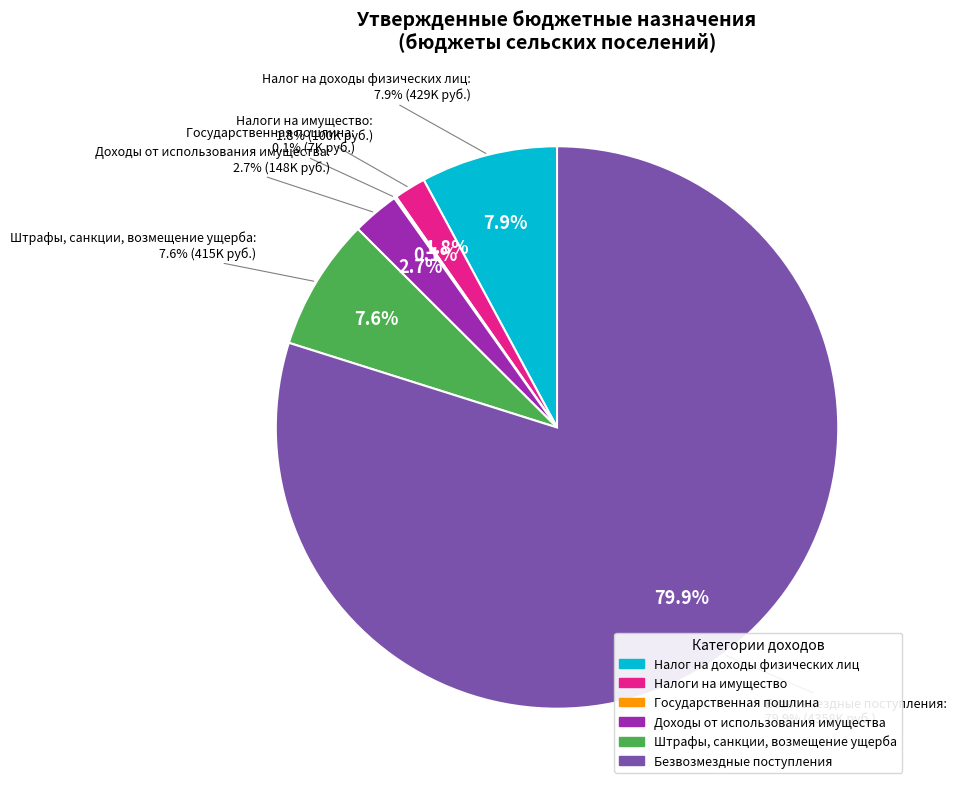

Rank the categories by value from lowest to highest.

Государственная пошлина, Налоги на имущество, Доходы от использования имущества, Штрафы, санкции, возмещение ущерба, Налог на доходы физических лиц, Безвозмездные поступления